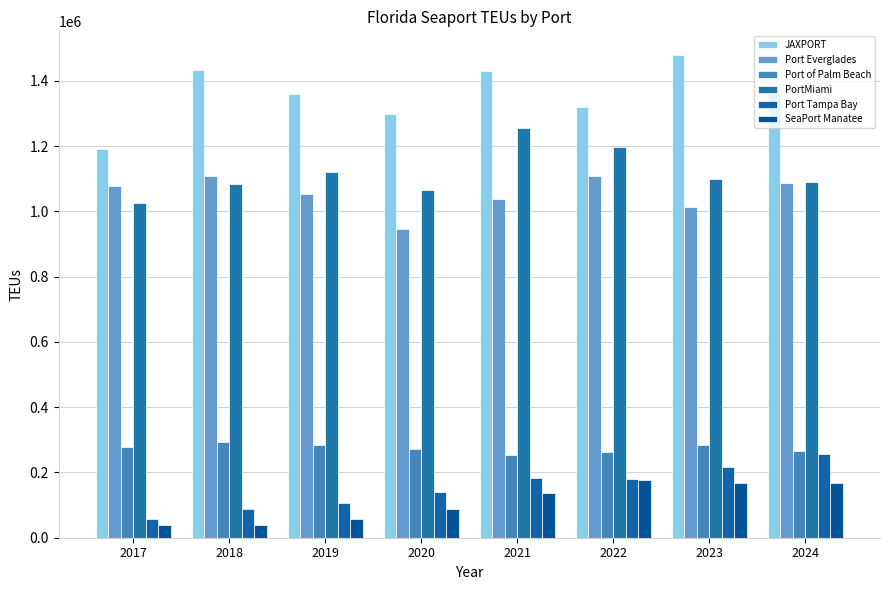

What is the maximum value for PortMiami?

1254062.0